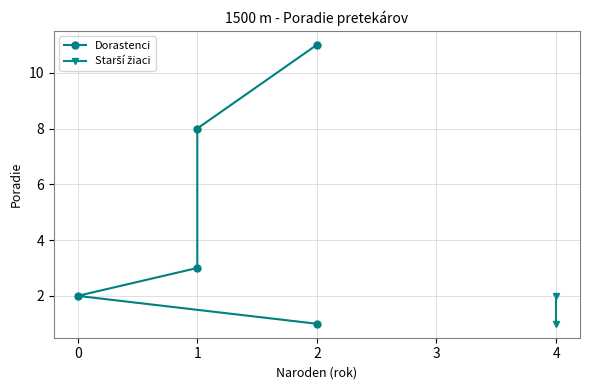

What is the greatest value displayed?

11